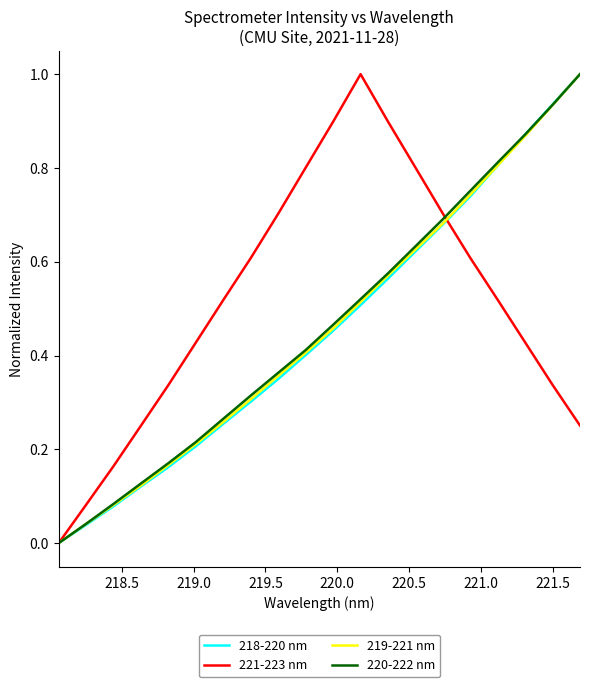

Which series has the largest total across all categories?

221-223 nm